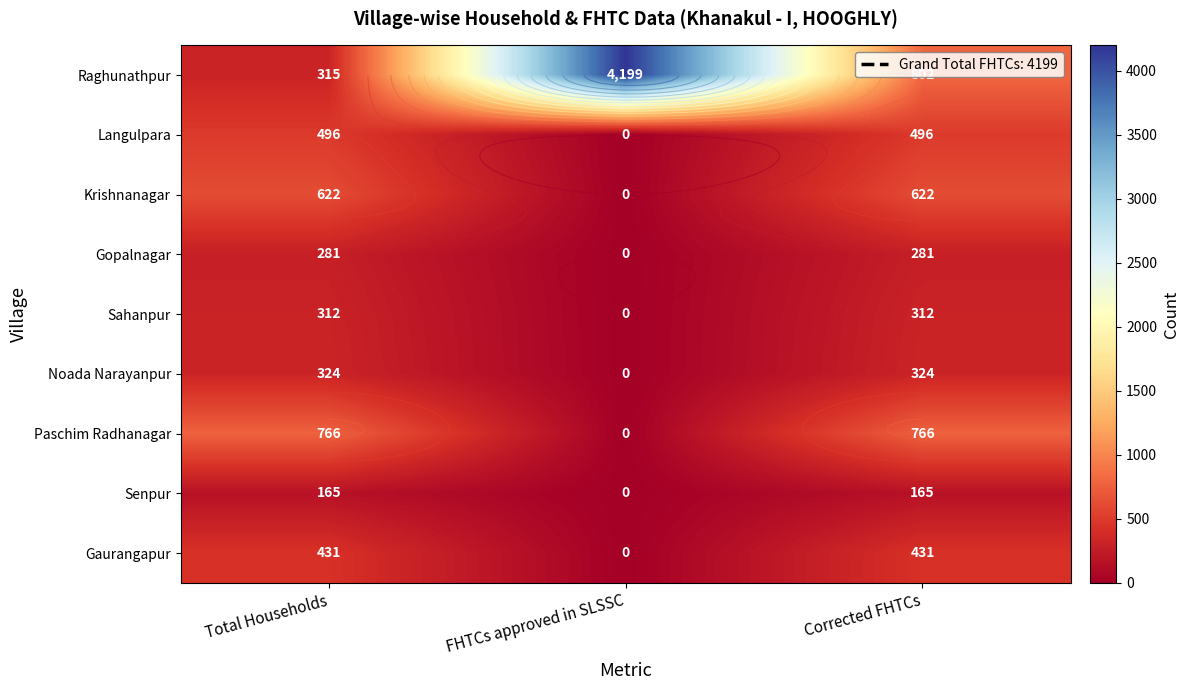

What is the maximum value for Langulpara?

496